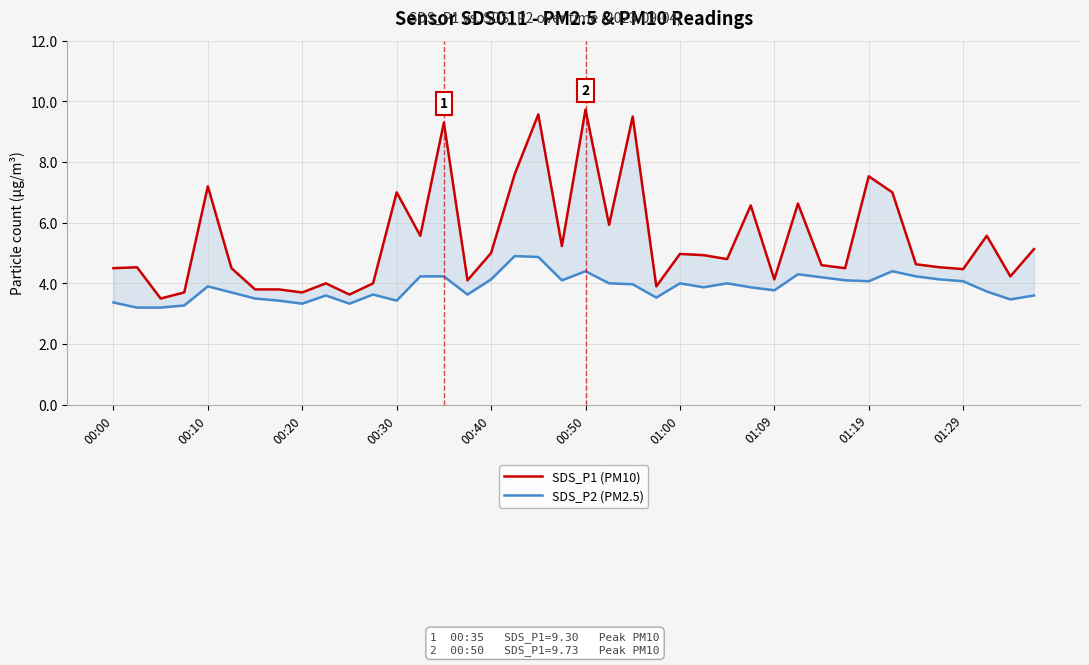

What is the label of the 27th point from the right?

13